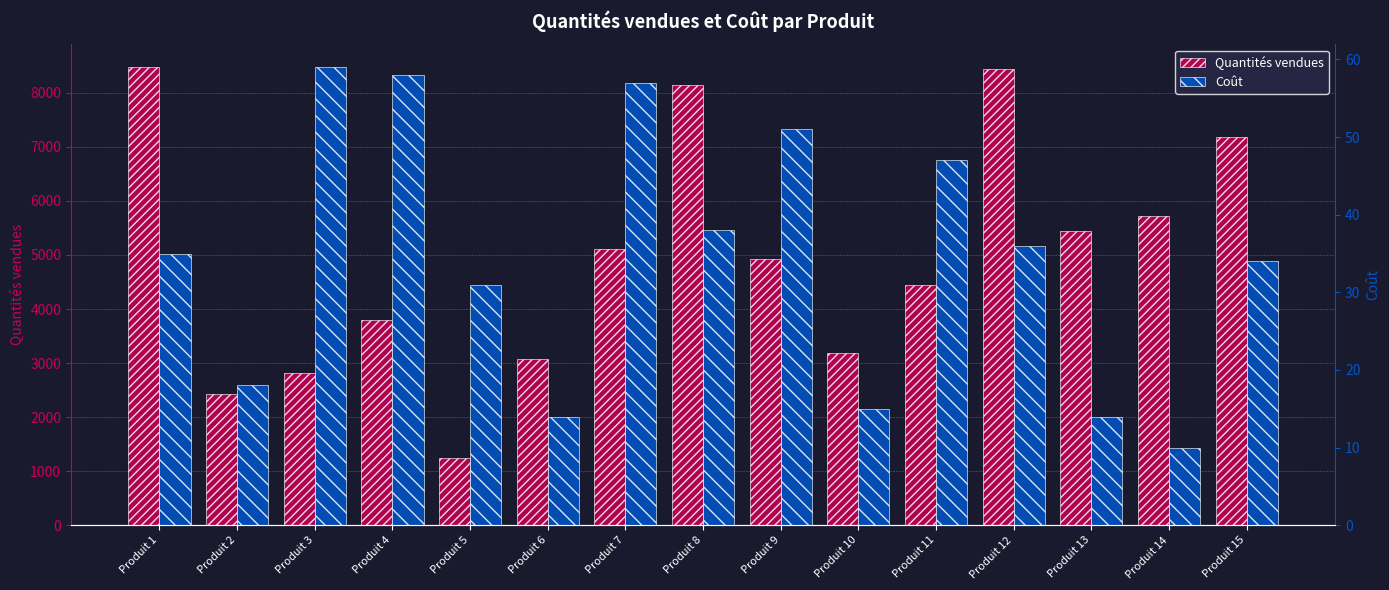

Between Produit 5 and Produit 10, which is larger?

Produit 10